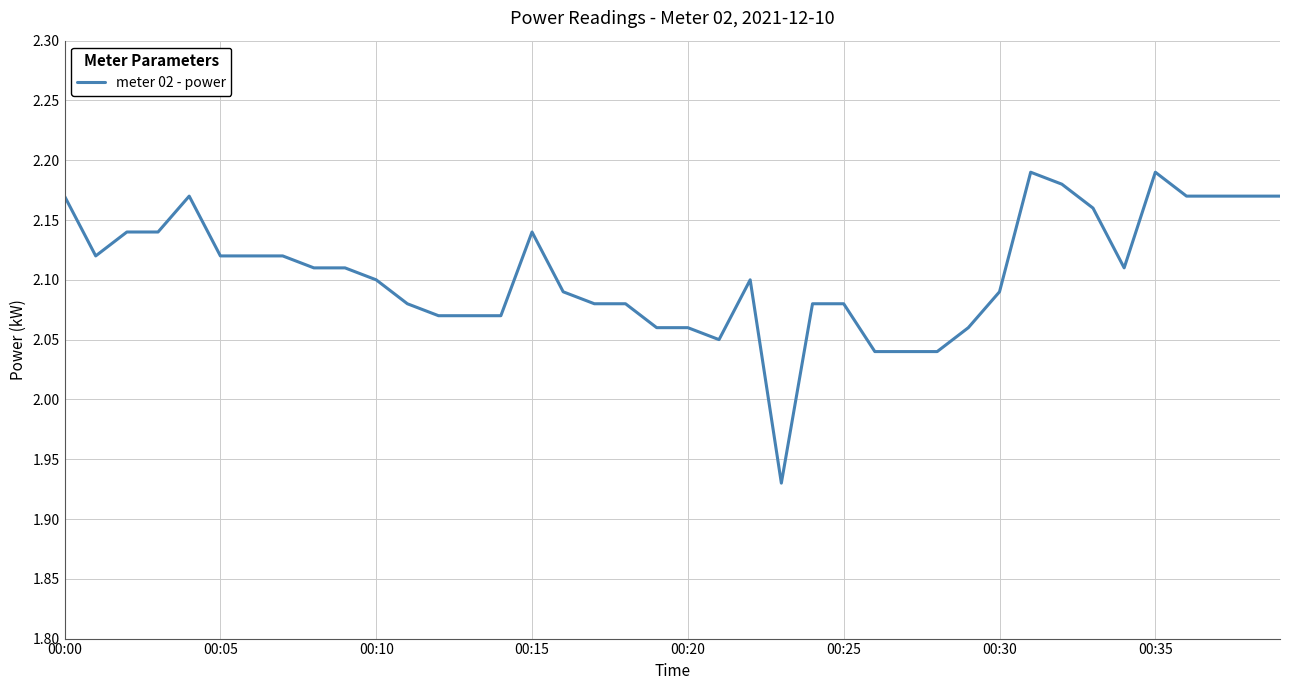

Does the chart display data point markers on the line(s)?

No